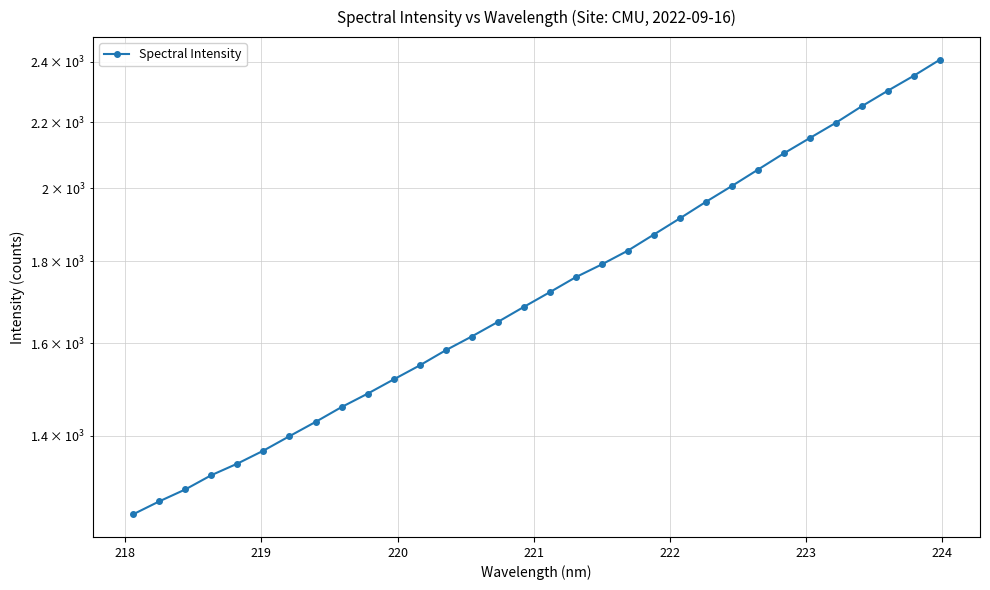

What is the sum of all values?

55901.9